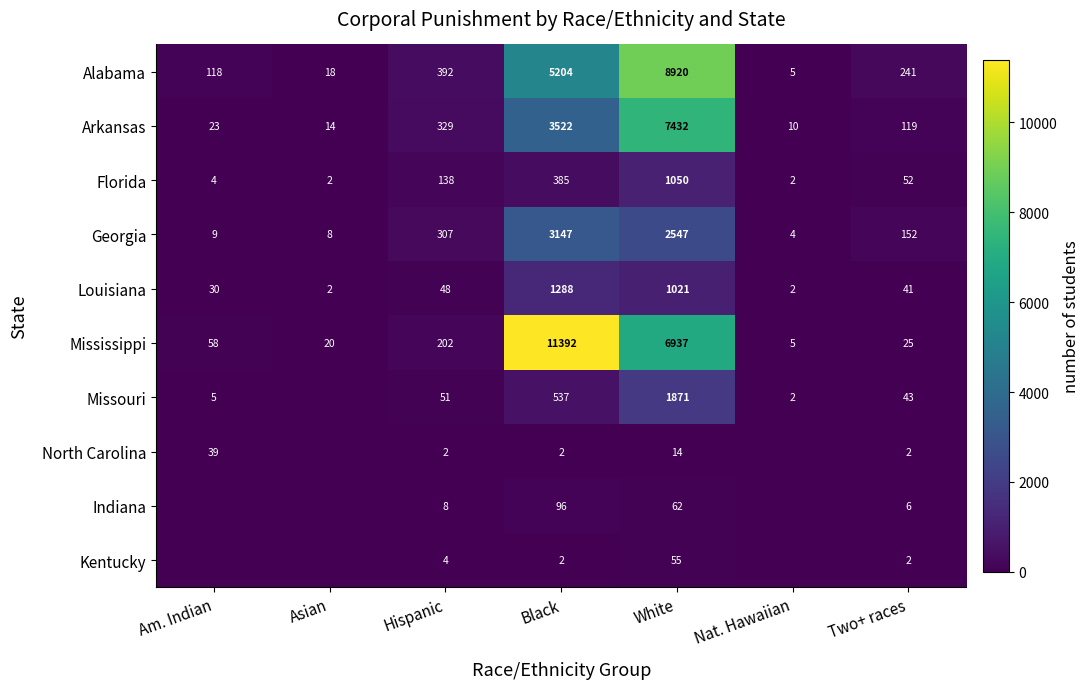

What is the difference between the Missouri values at White and Black?

1334